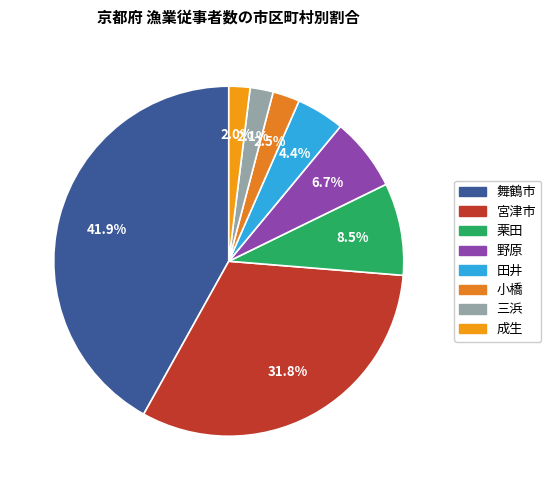

Which category has the biggest portion of the pie?

舞鶴市